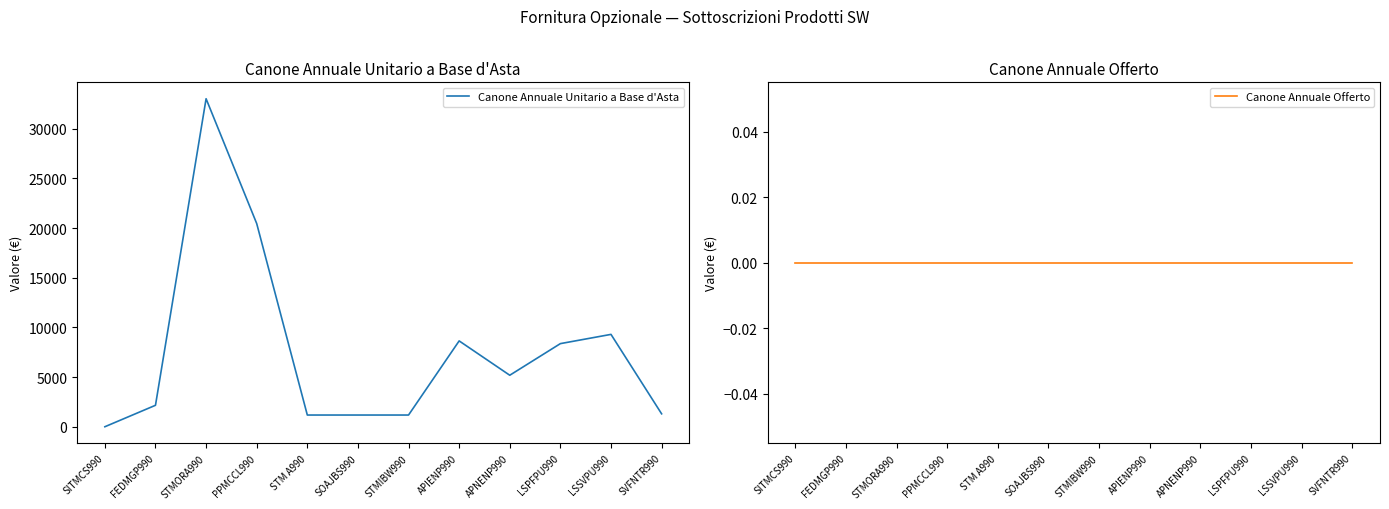

The value of Canone Annuale Offerto at STM A990 is 0.0. True or false?

True